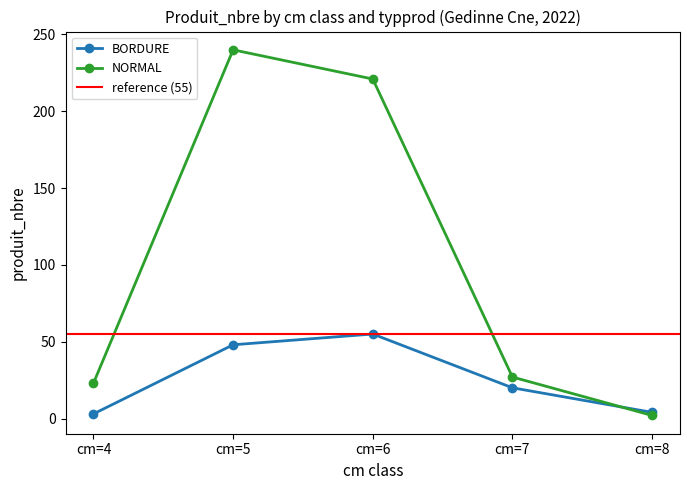

Is this an area chart (filled region under the line)?

No